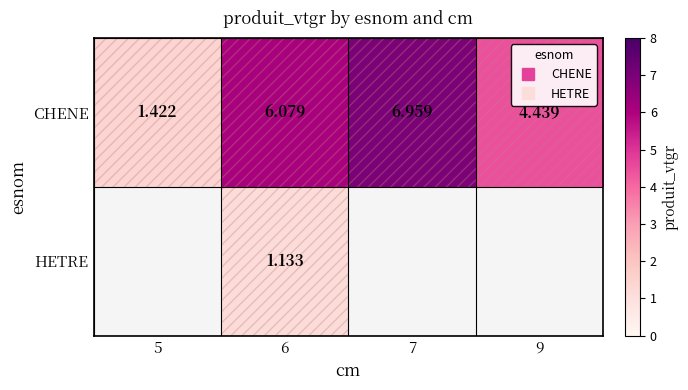

Is the value of CHENE at 9 greater than the value of HETRE at 6?

Yes